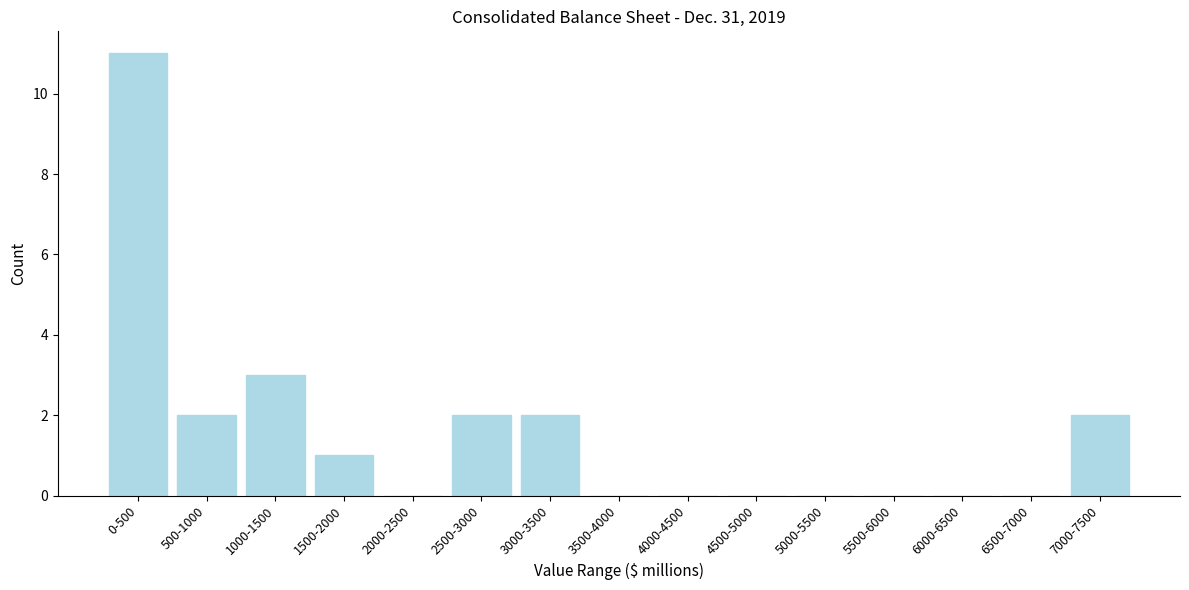

Reading left to right, extract all data points from this chart.

0-500=11	500-1000=2	1000-1500=3	1500-2000=1	2000-2500=0	2500-3000=2	3000-3500=2	3500-4000=0	4000-4500=0	4500-5000=0	5000-5500=0	5500-6000=0	6000-6500=0	6500-7000=0	7000-7500=2